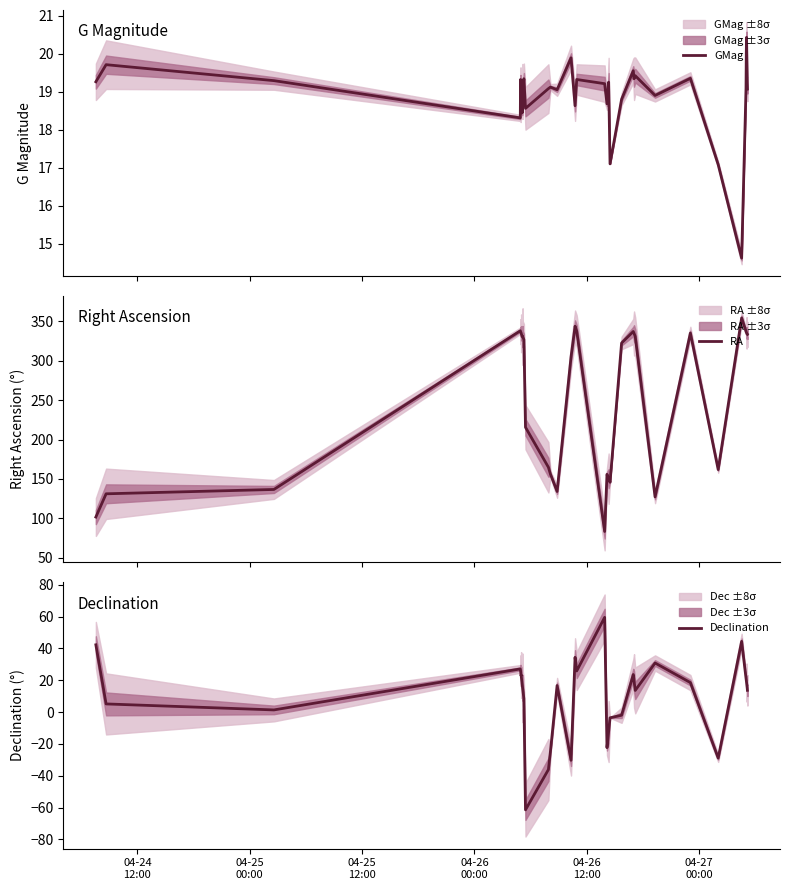

Does the chart have visible grid lines?

No